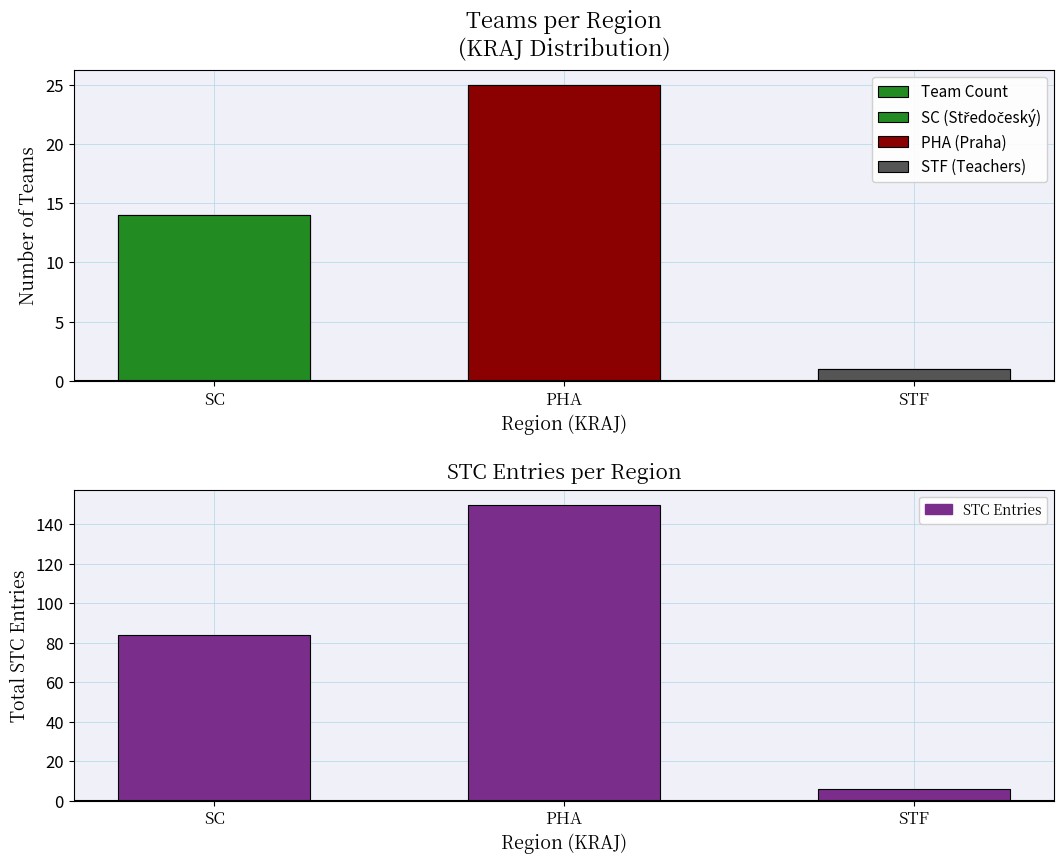

List the labels in order of value, largest first.

PHA, SC, STF